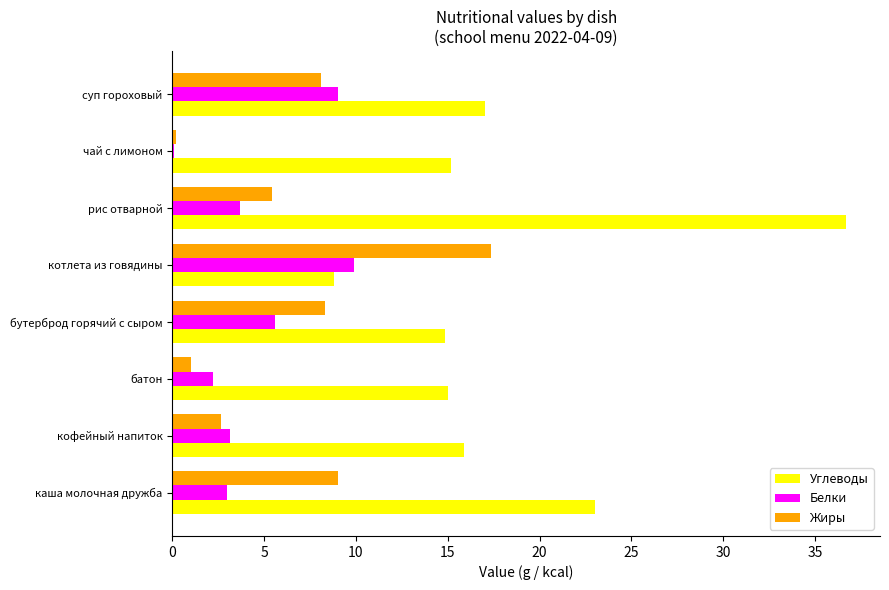

What is the sum of the Белки values at суп гороховый and батон?

11.2